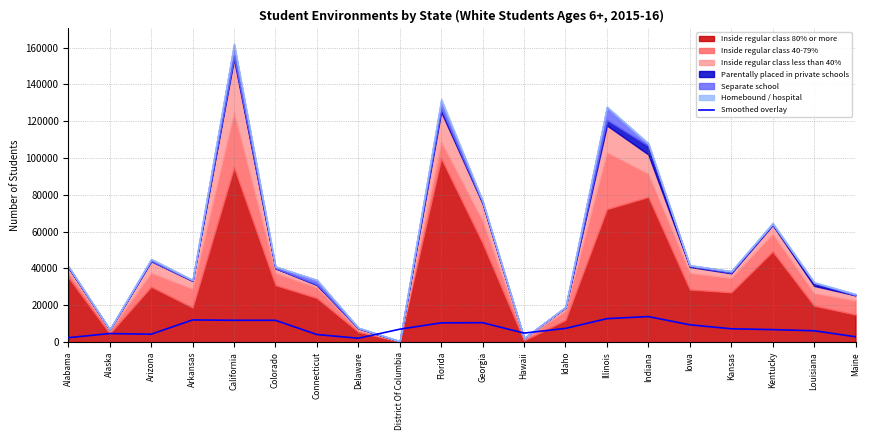

What is the maximum value for Smoothed overlay?

13895.0